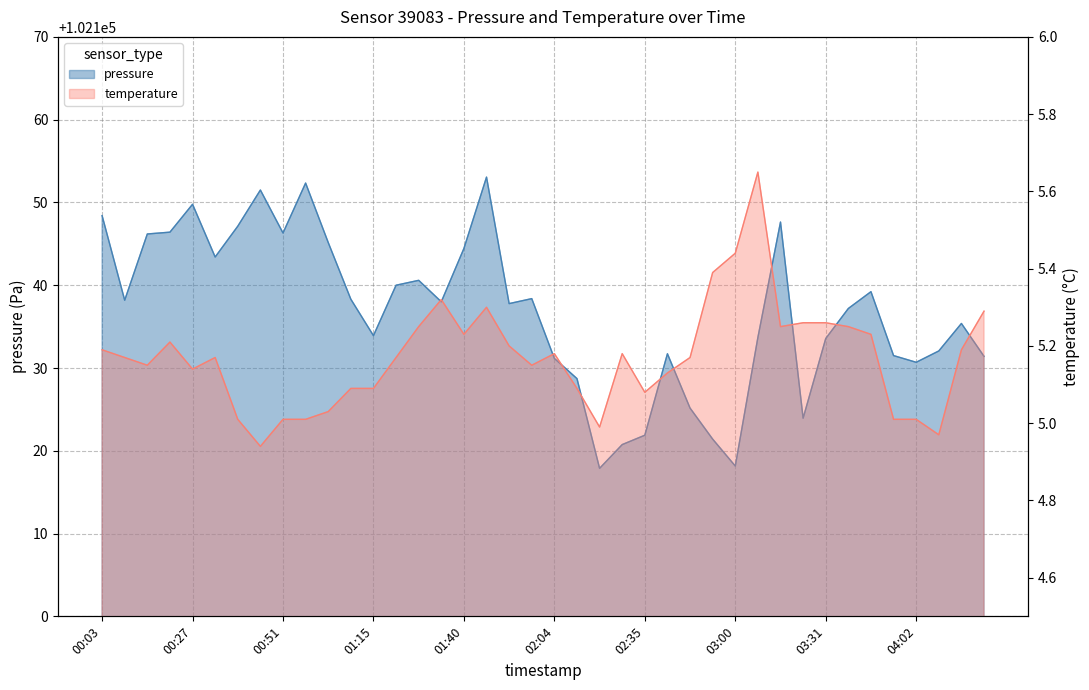

What value does the temperature series have at 01:27?

5.2